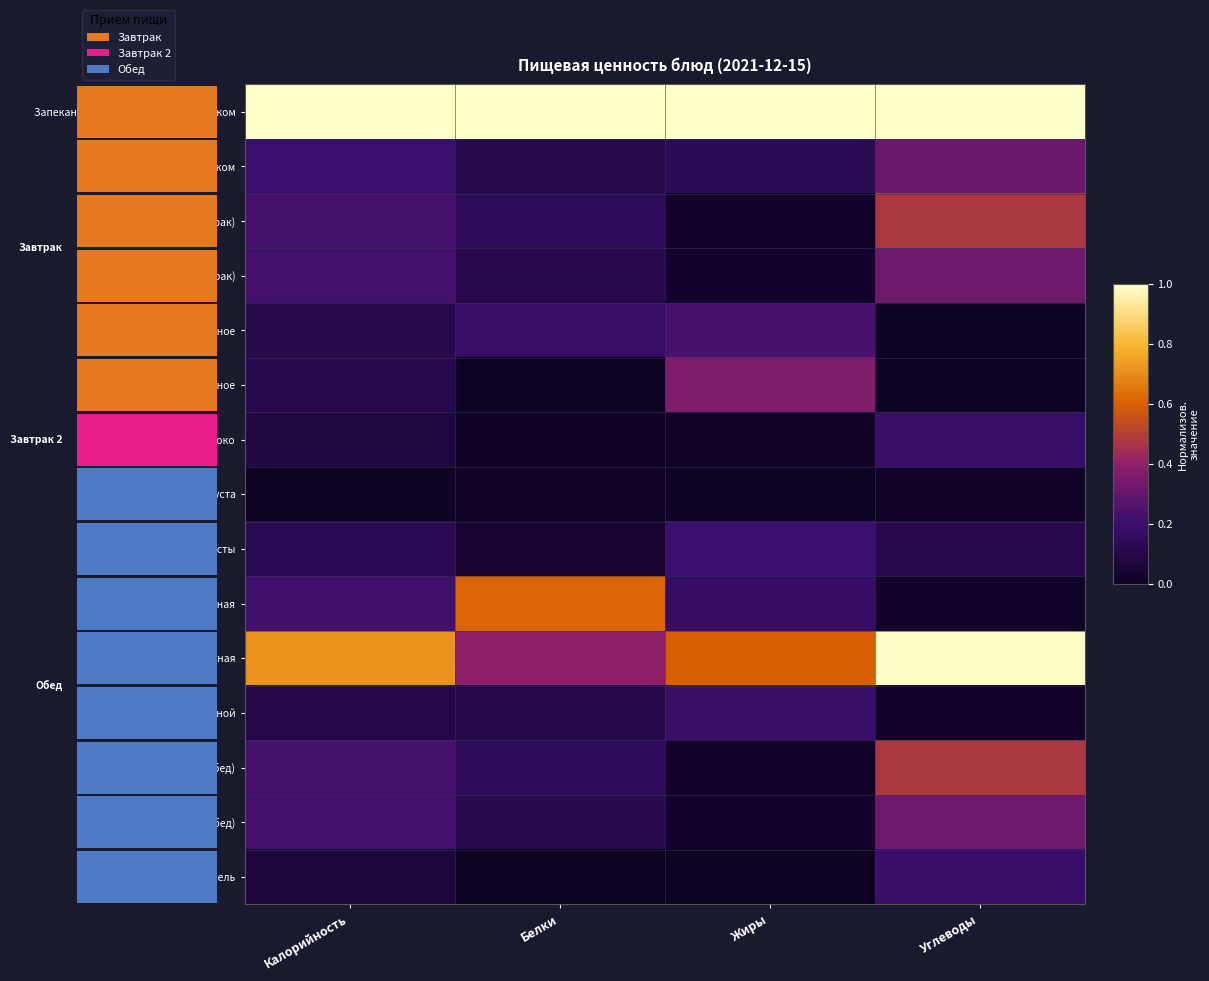

Between Белки and Углеводы, which series saw the biggest shift?

Котлета рыбная